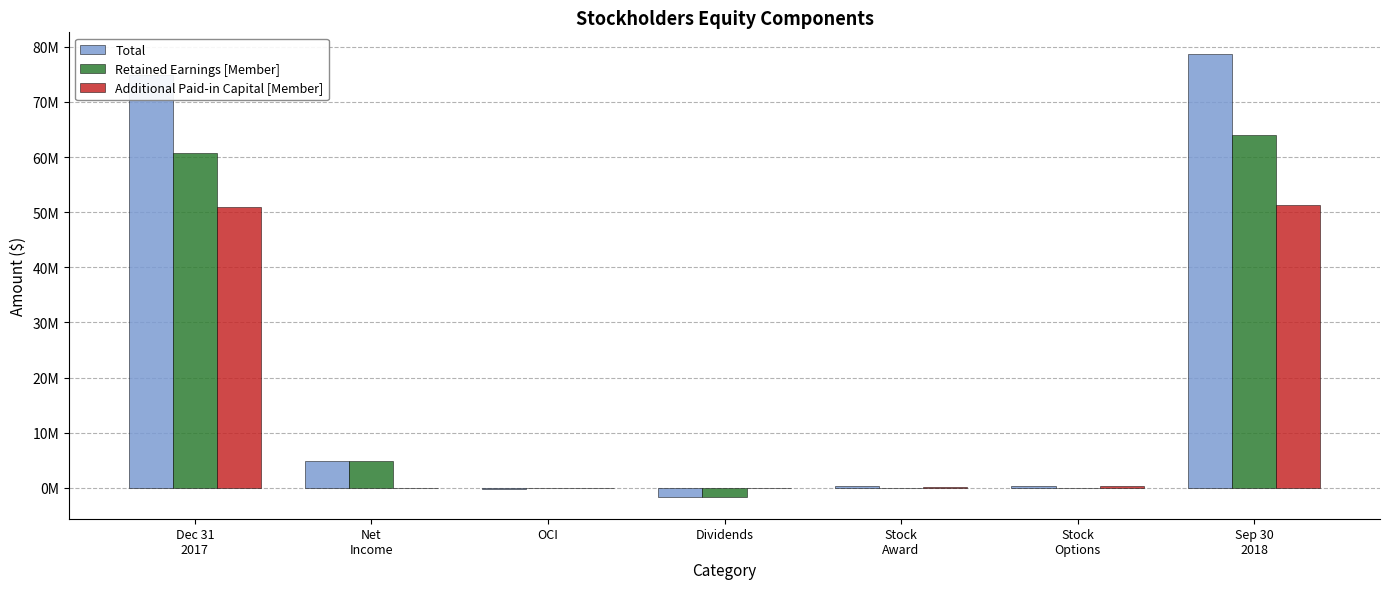

Is it true that Total equals 464316 at Stock
Options?

False